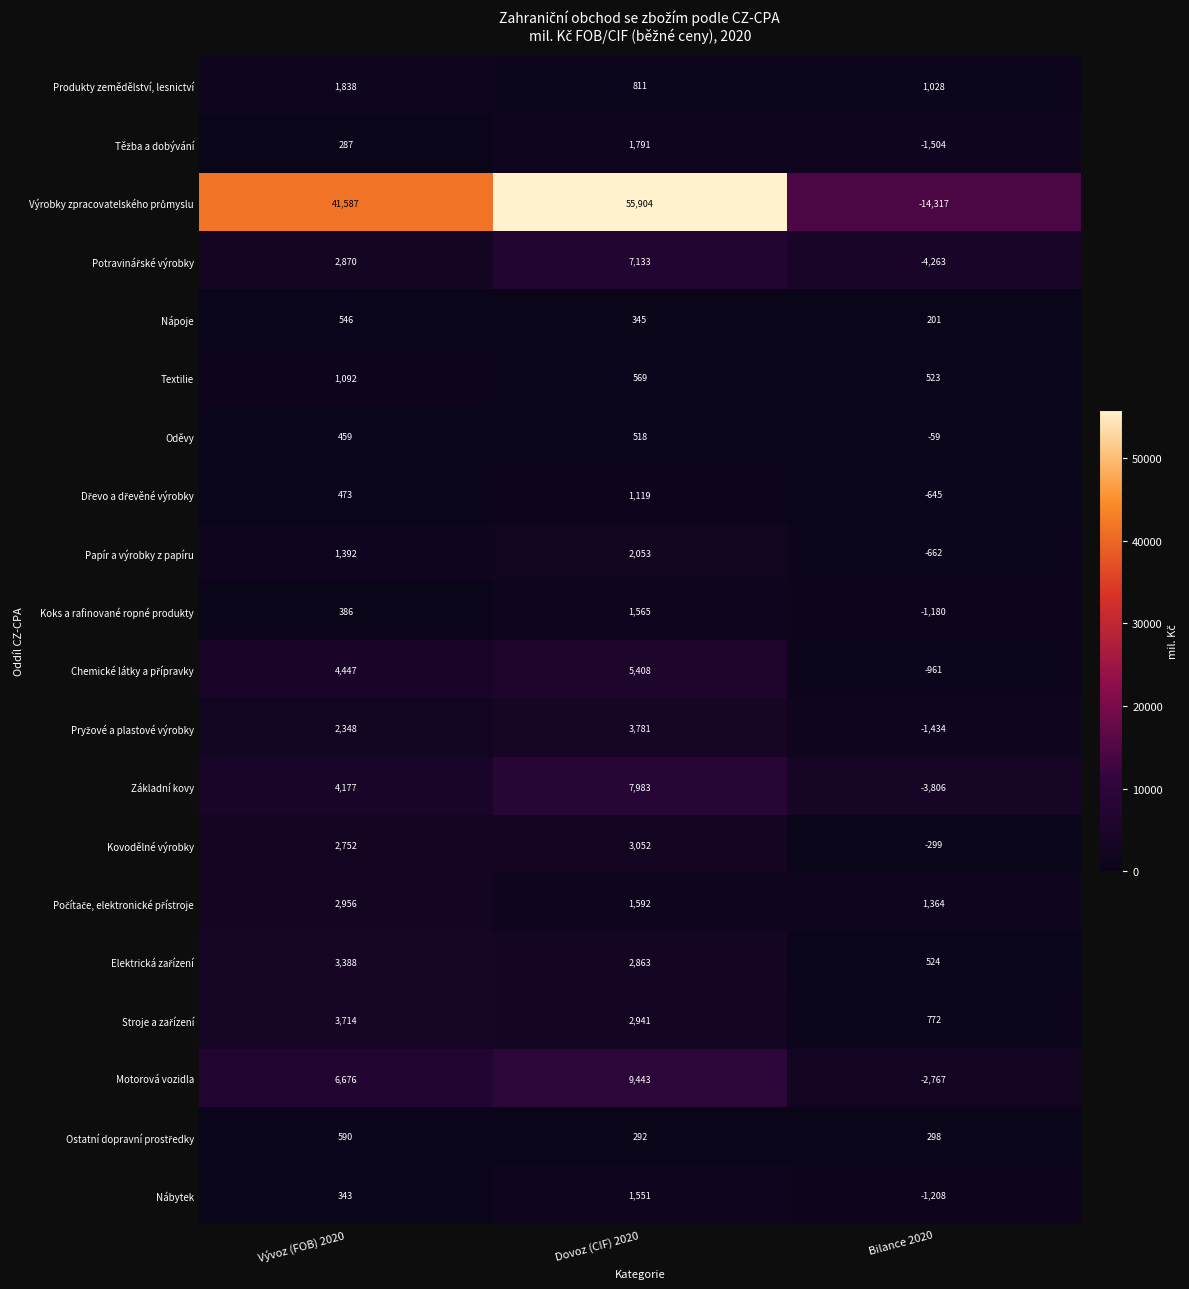

At which label is Textilie closest to 807?

Dovoz (CIF) 2020